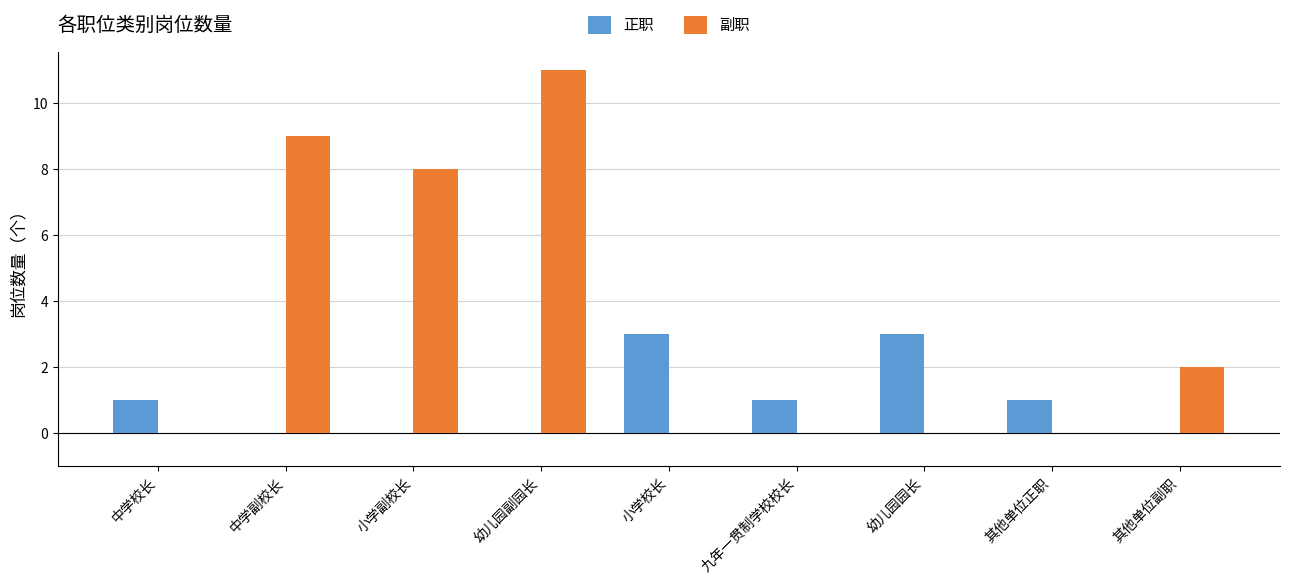

What is the sum of all 副职 values?

30